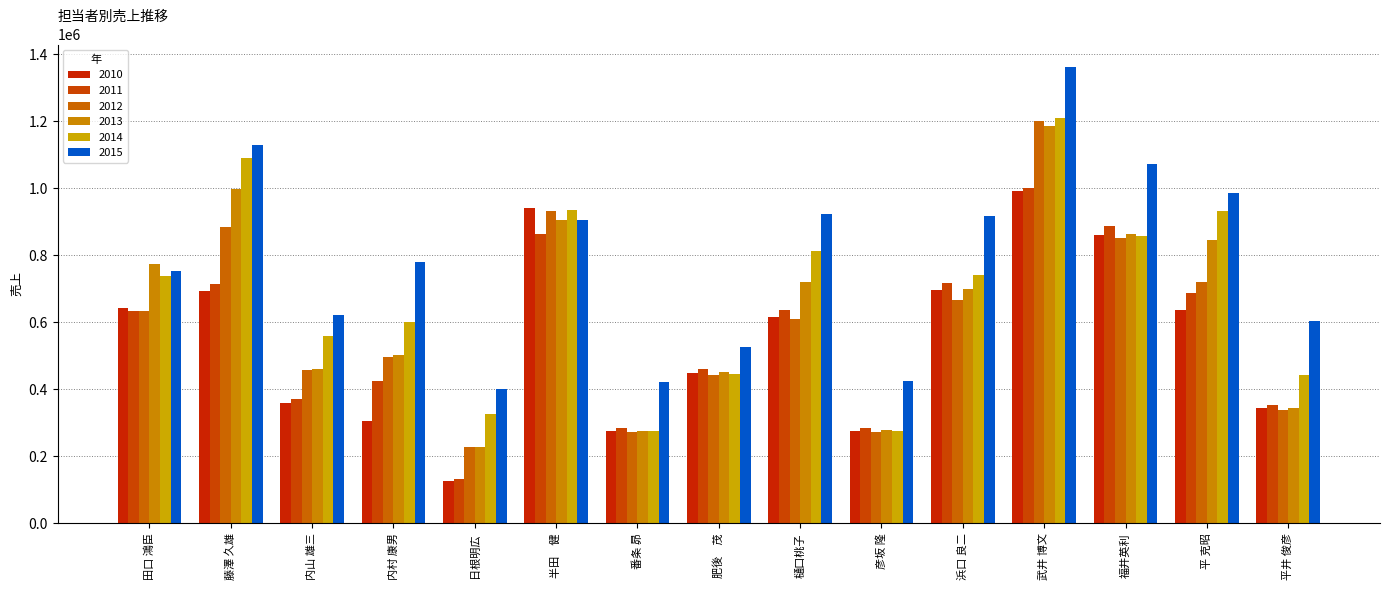

Which series has the largest total across all categories?

2015